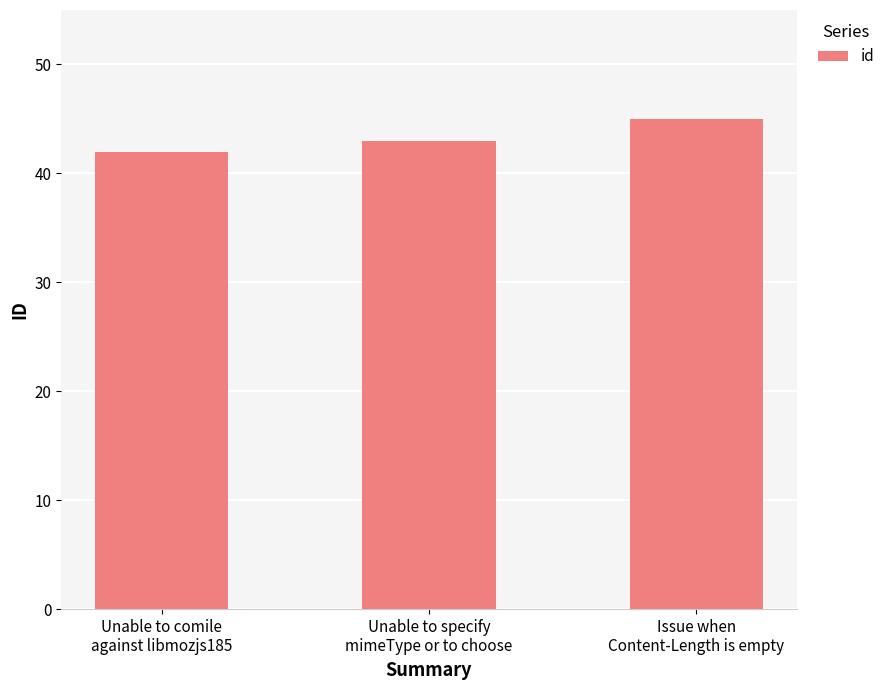

At which label is the value closest to 43?

Unable to specify
mimeType or to choose